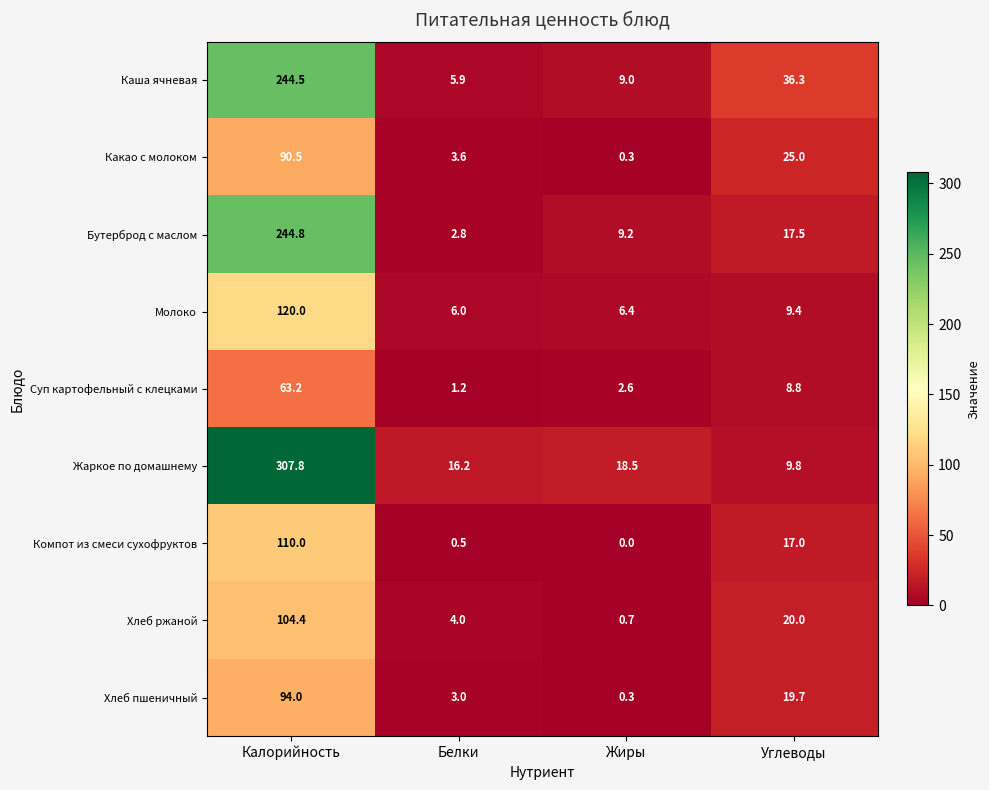

What is the total value across all series at Углеводы?

163.5